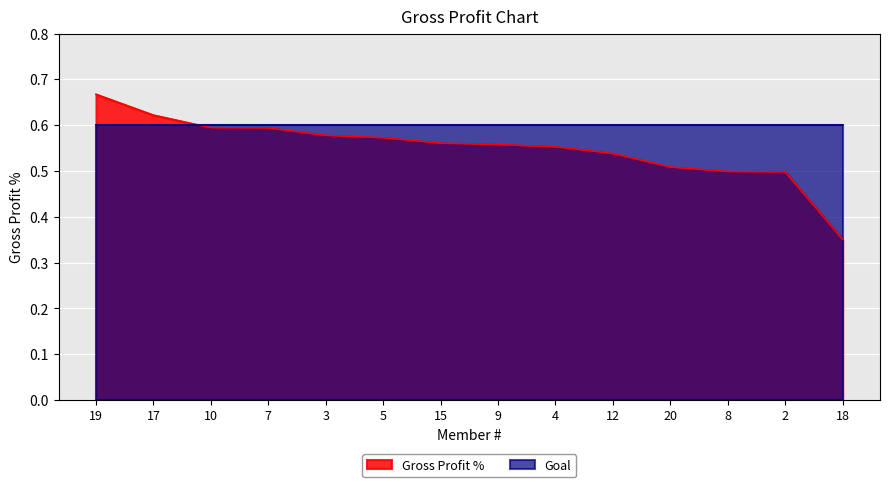

How many lines are shown in the chart?

2